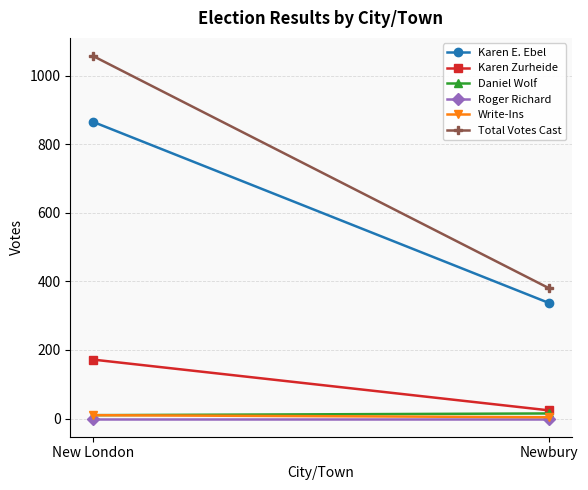

List the labels in order of Write-Ins value, largest first.

New London, Newbury